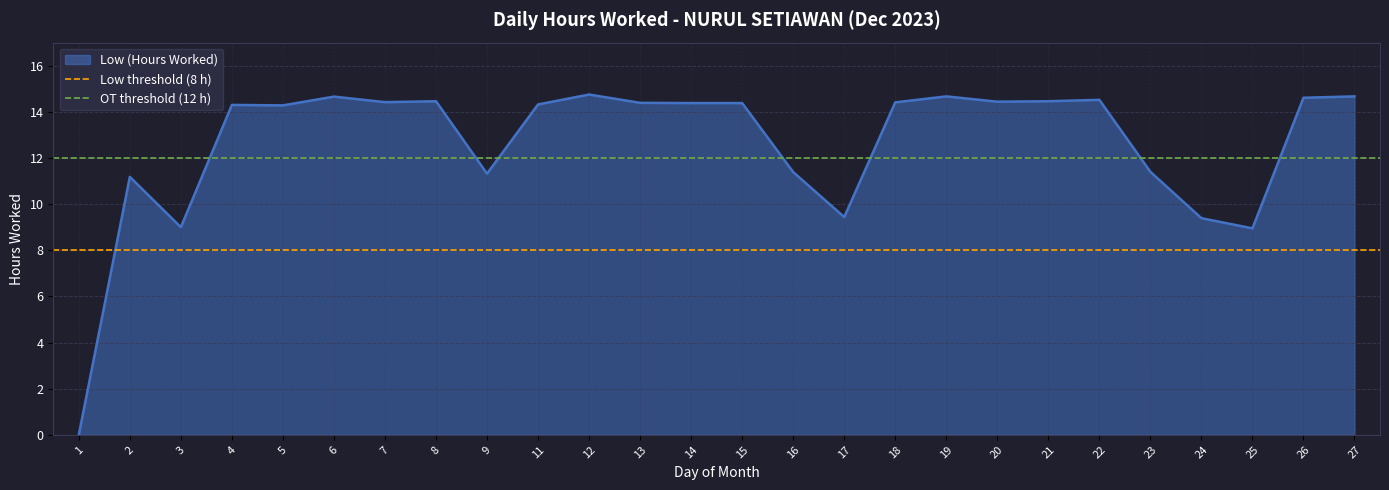

How many lines are shown in the chart?

2